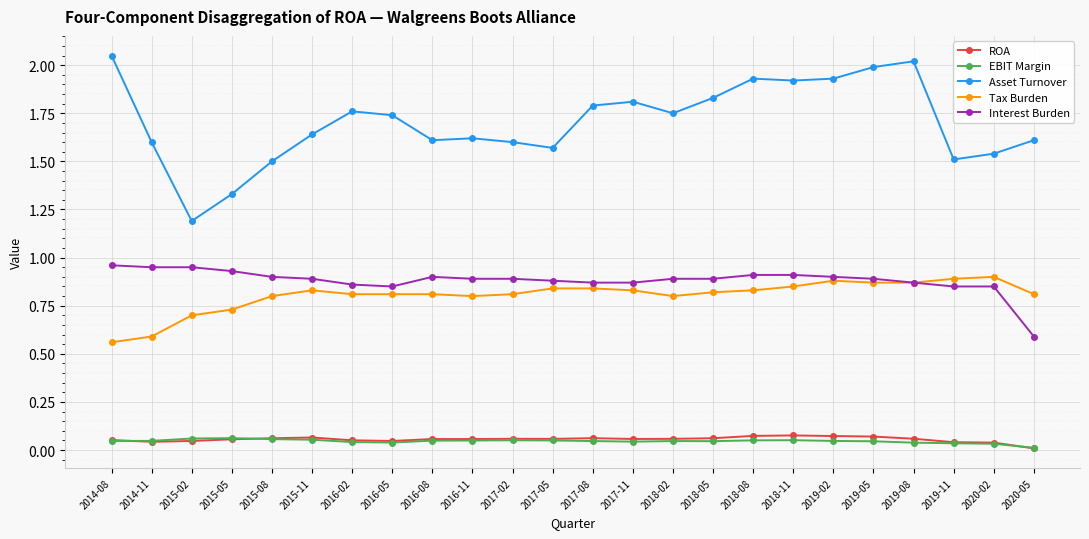

True or false: ROA and Tax Burden intersect in this chart.

False